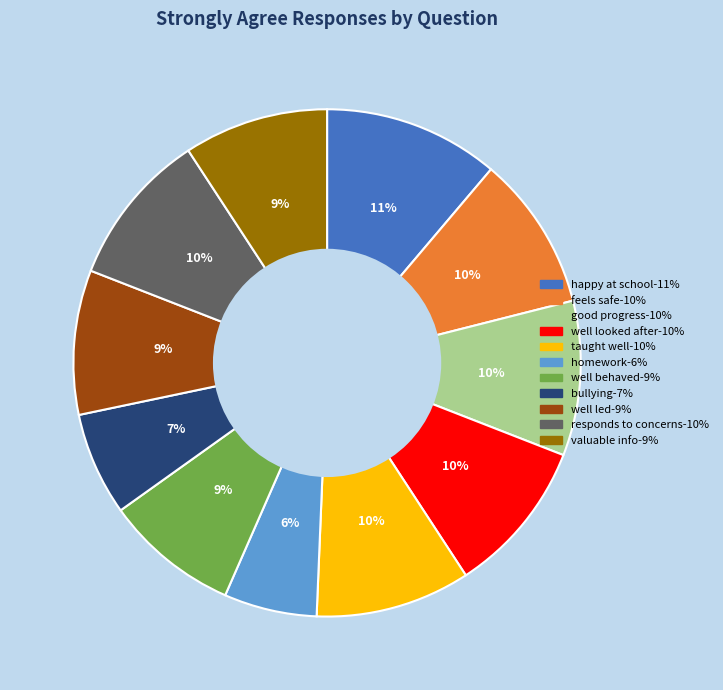

To the nearest percent, what is the difference between the largest and smallest slice percentages?

5%